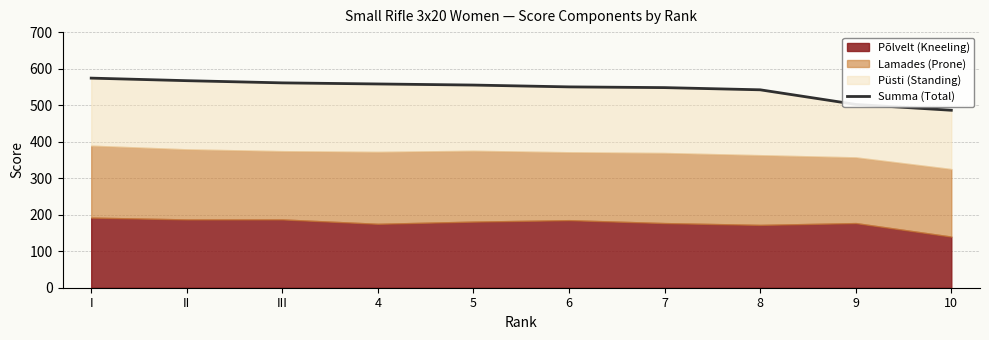

Reading right to left, what are all the values shown in this chart?

486	502	542	548	550	555	558	561	567	574